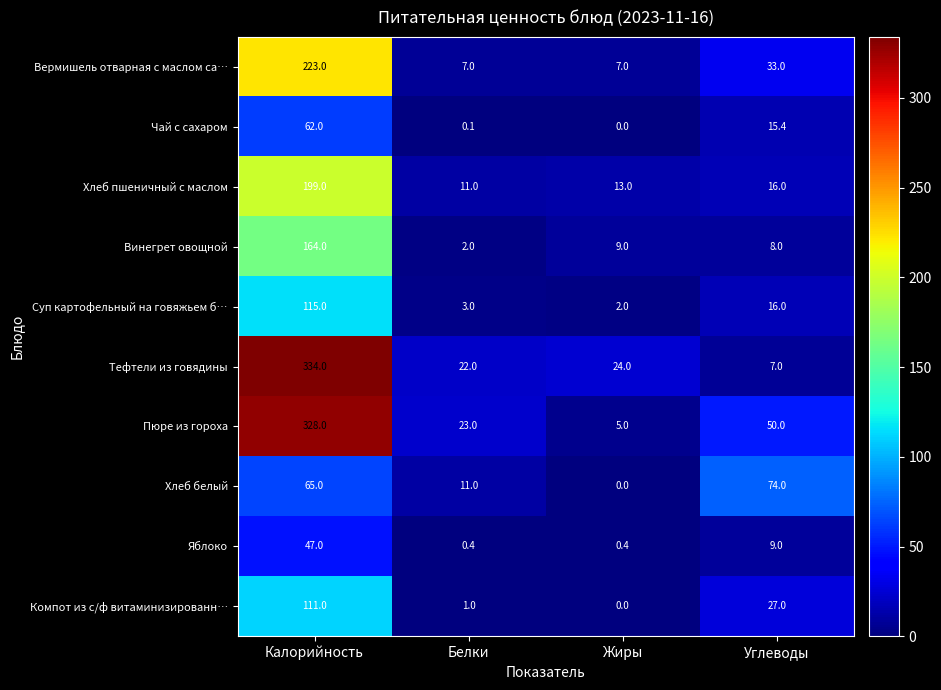

At which label is Суп картофельный на говяжьем б… closest to 58?

Углеводы